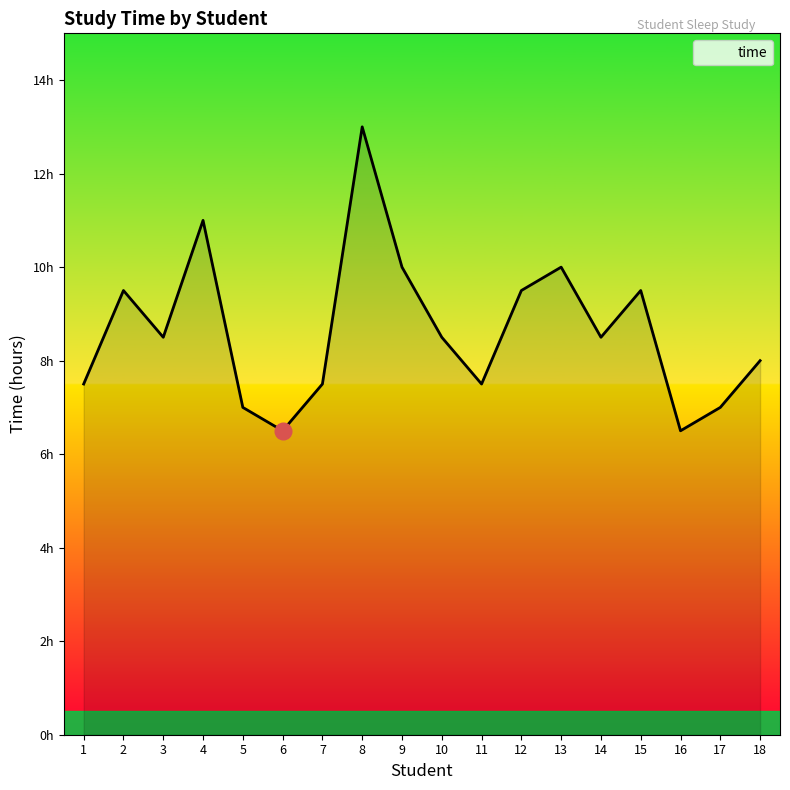

Does the chart display data point markers on the line(s)?

No